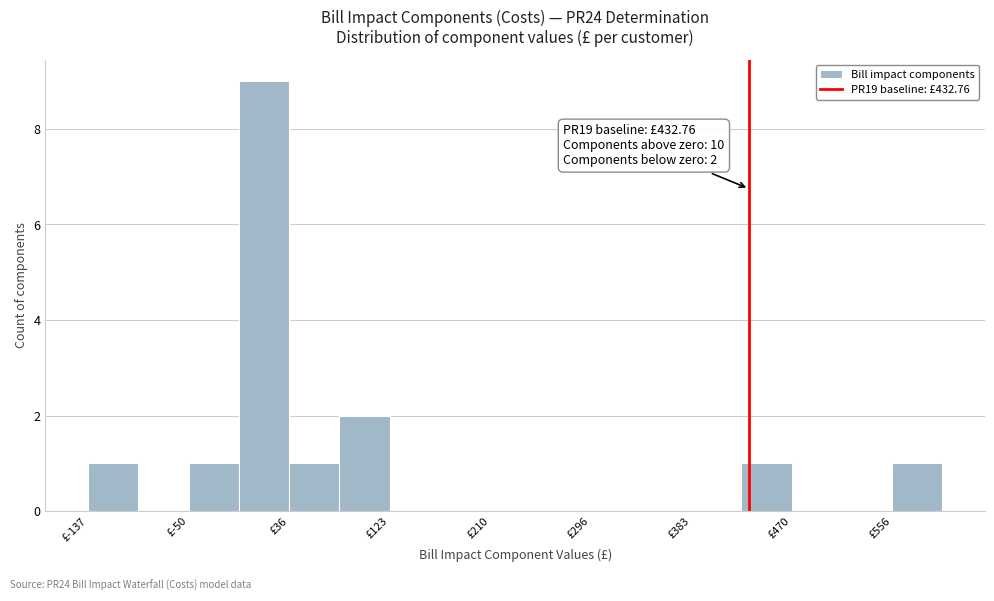

Which range on the x-axis has the tallest bar?

-10 to 40